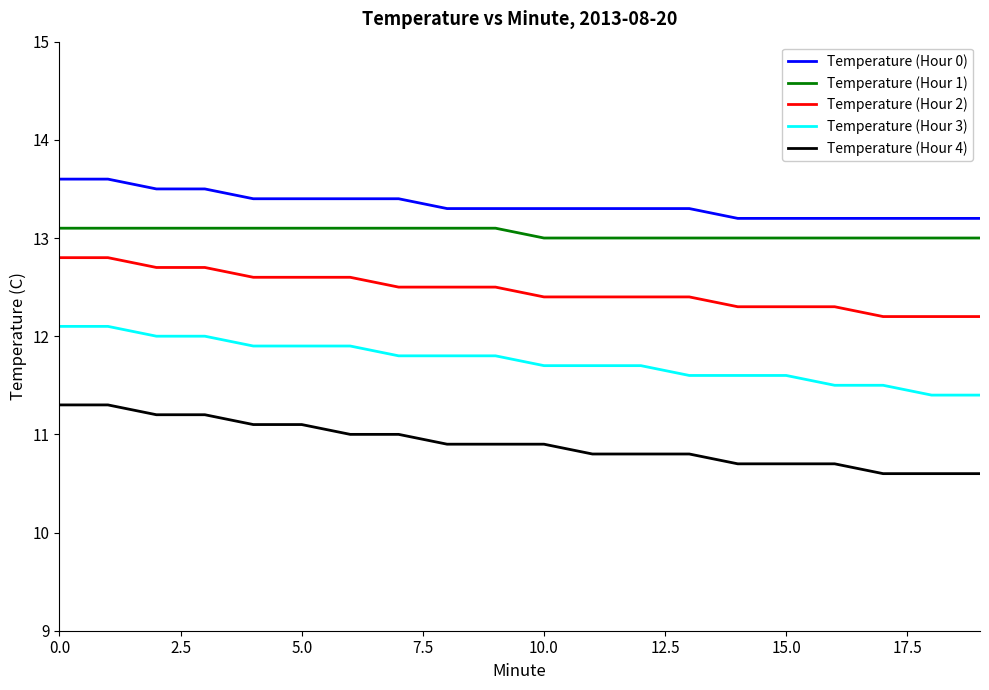

What is the sum of all Temperature (Hour 4) values?

218.2